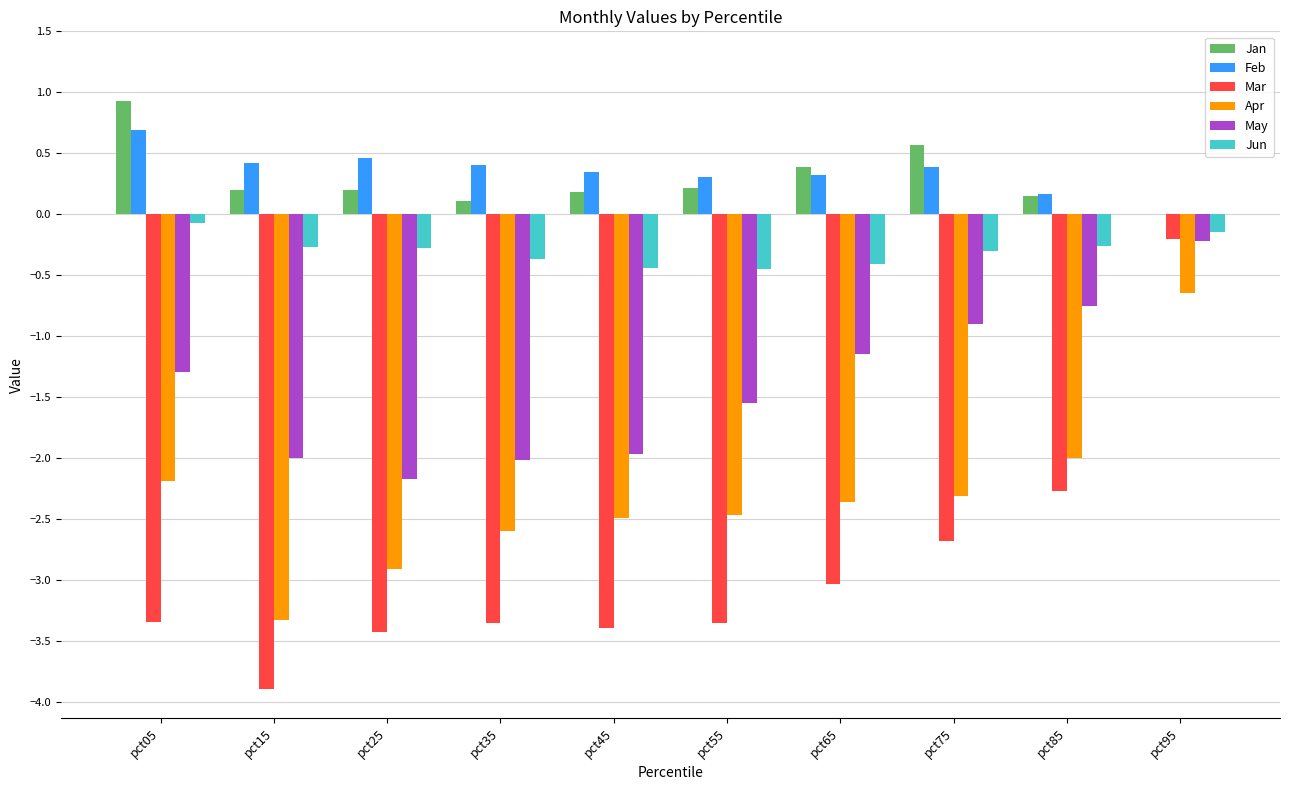

At which category is the sum across all series the highest?

pct95